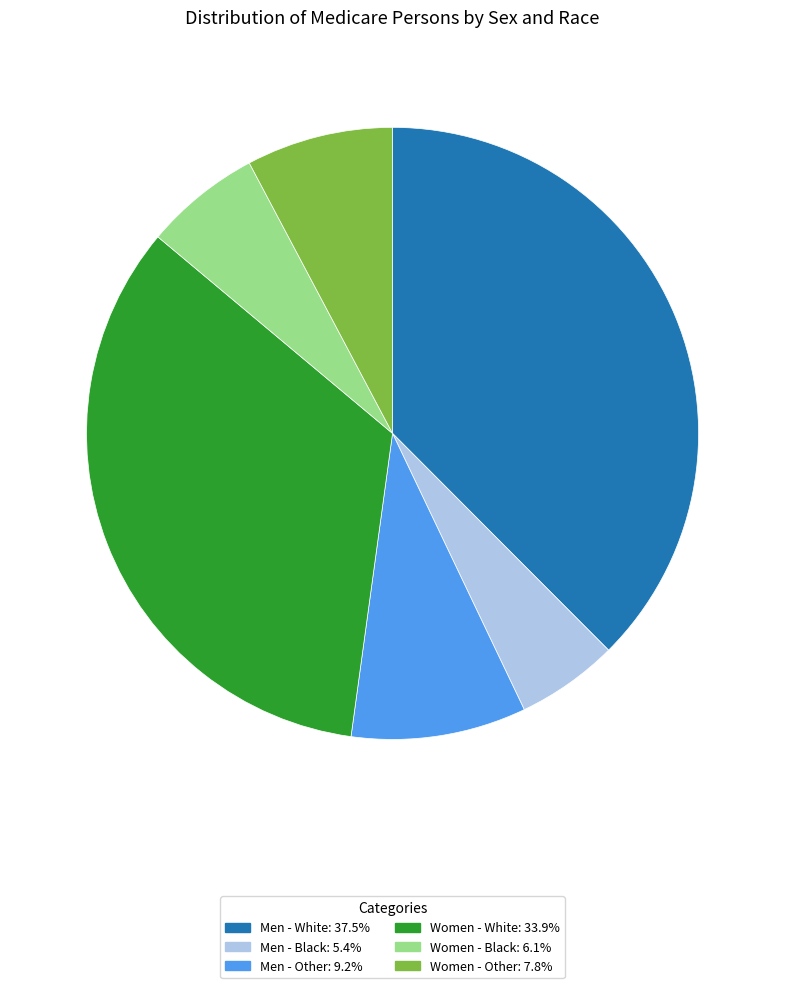

How many segments does this pie chart have?

6